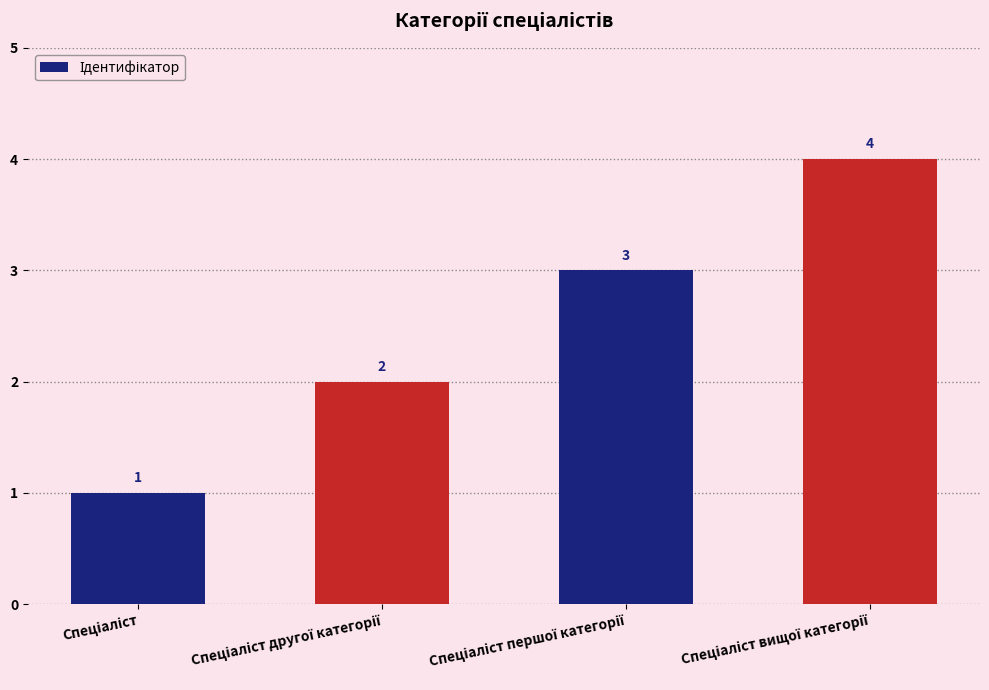

What is the value of the 4th bar from the left?

4